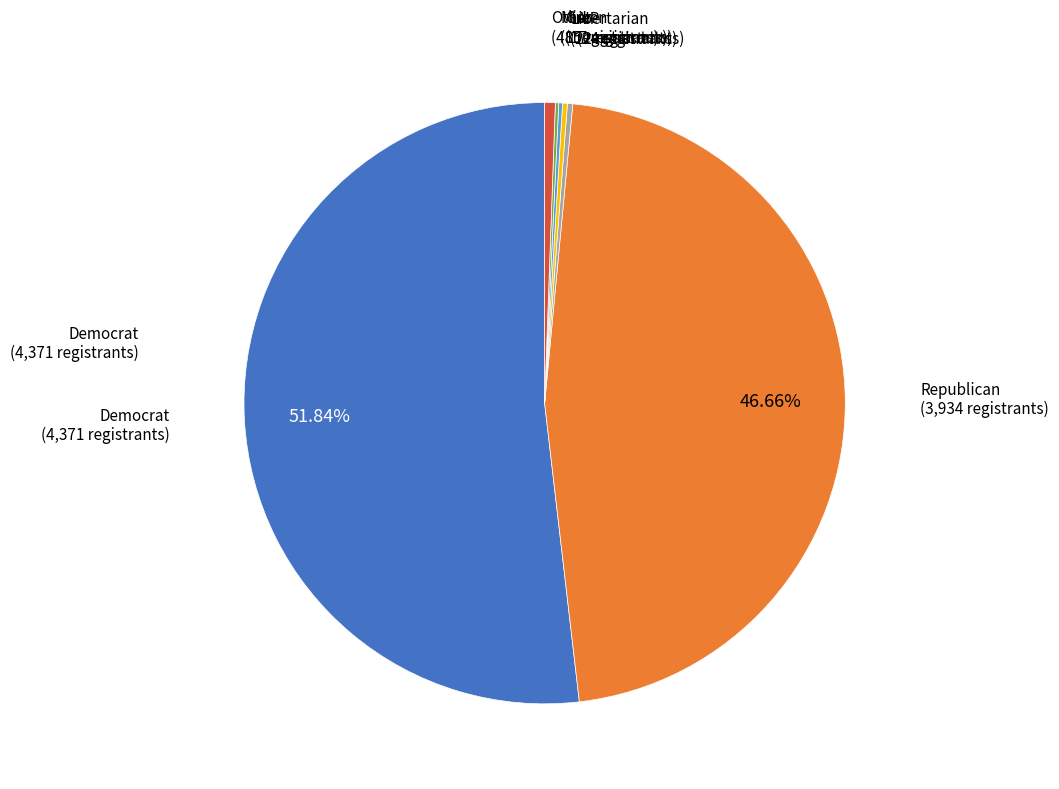

Is there a majority slice in this chart?

Yes